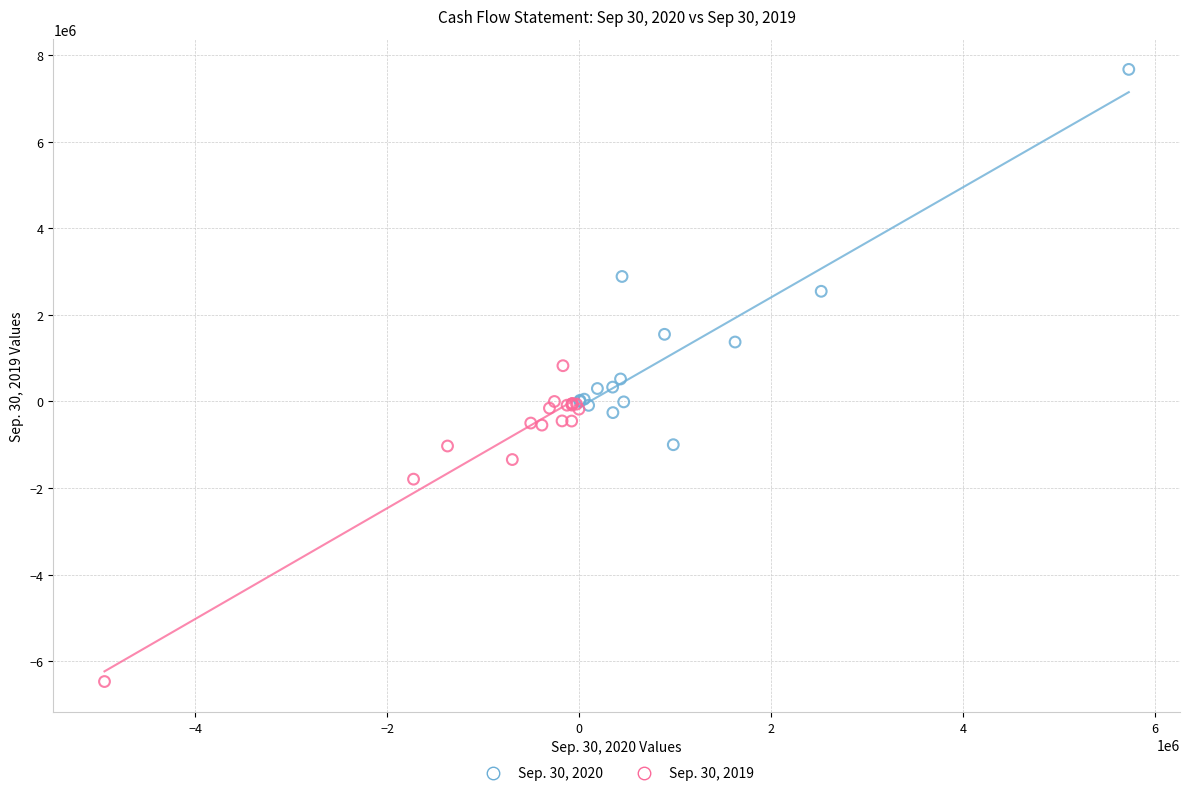

Which series has the widest spread of Y values?

Sep. 30, 2020